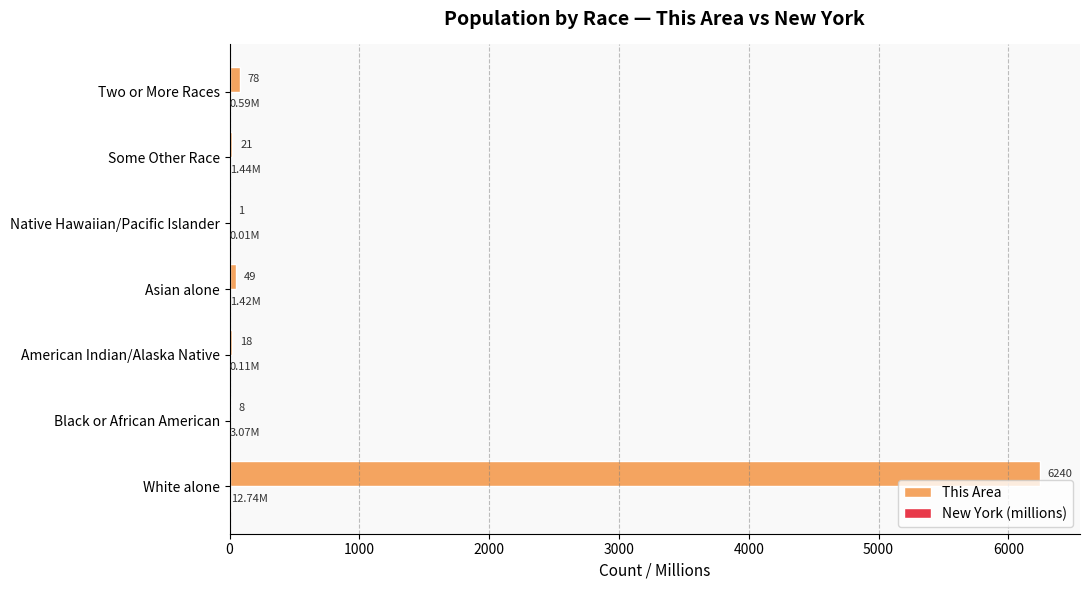

Which series has the largest total across all categories?

This Area